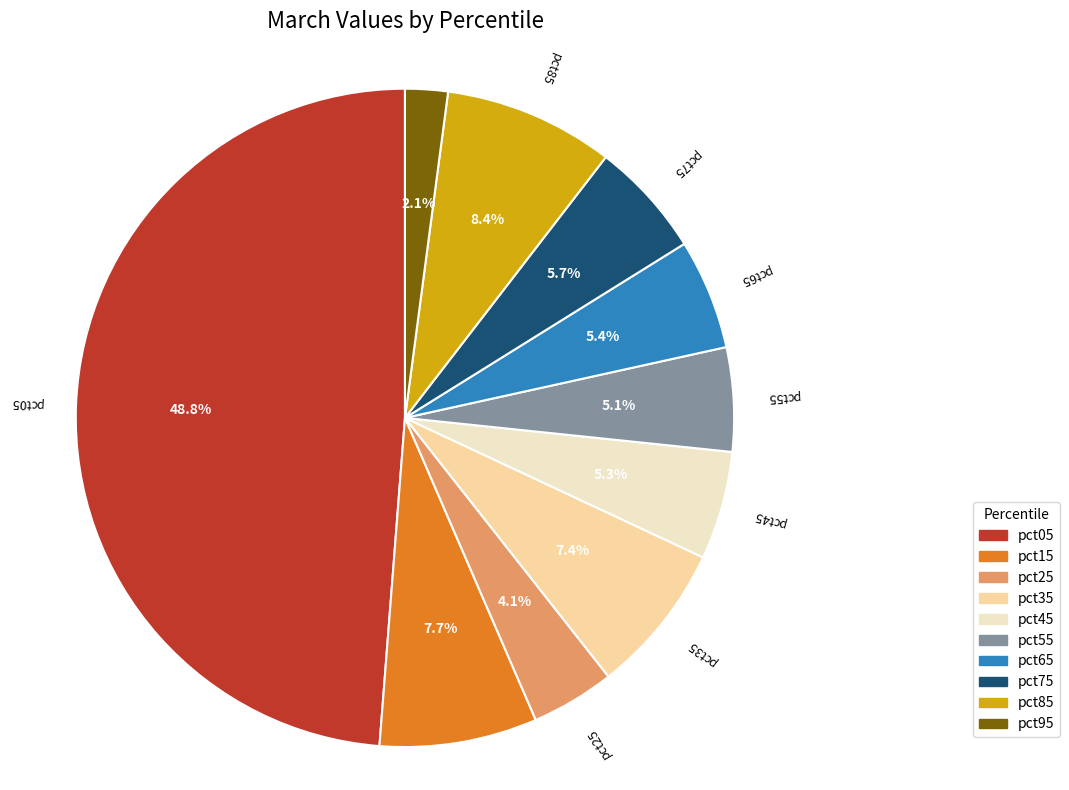

To the nearest percent, what is the combined percentage of pct45 and pct65?

11%